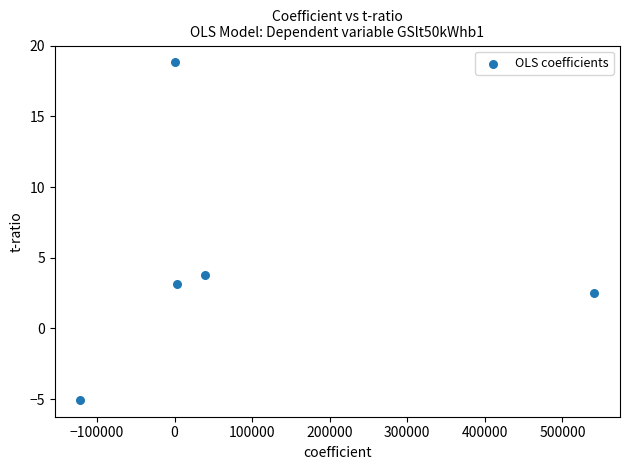

What Y value in the scatter plot is closest to 6?

3.8